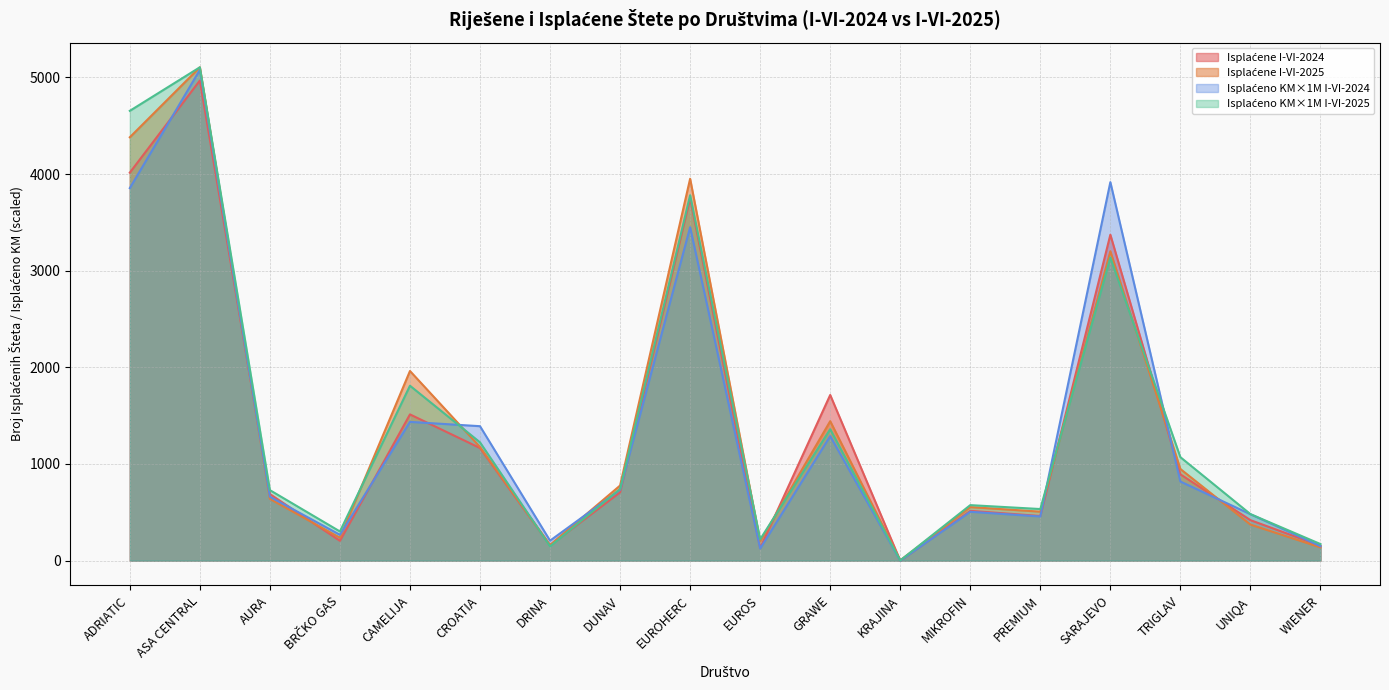

True or false: Isplaćeno I-VI-2024 (KM) has more than 1 interior local peaks.

True